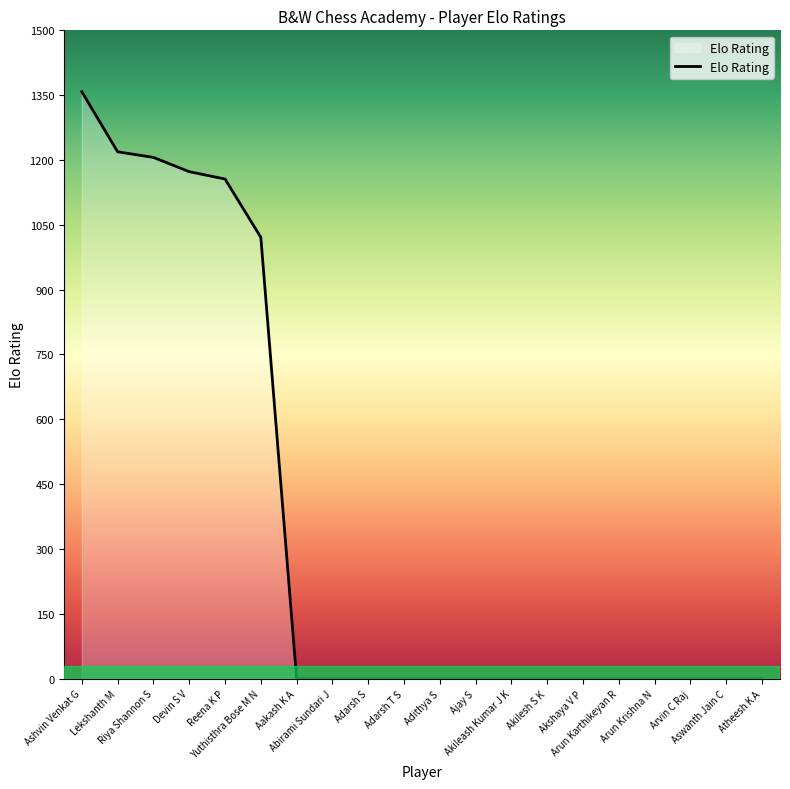

What position from the left is Arun Krishna N?

17